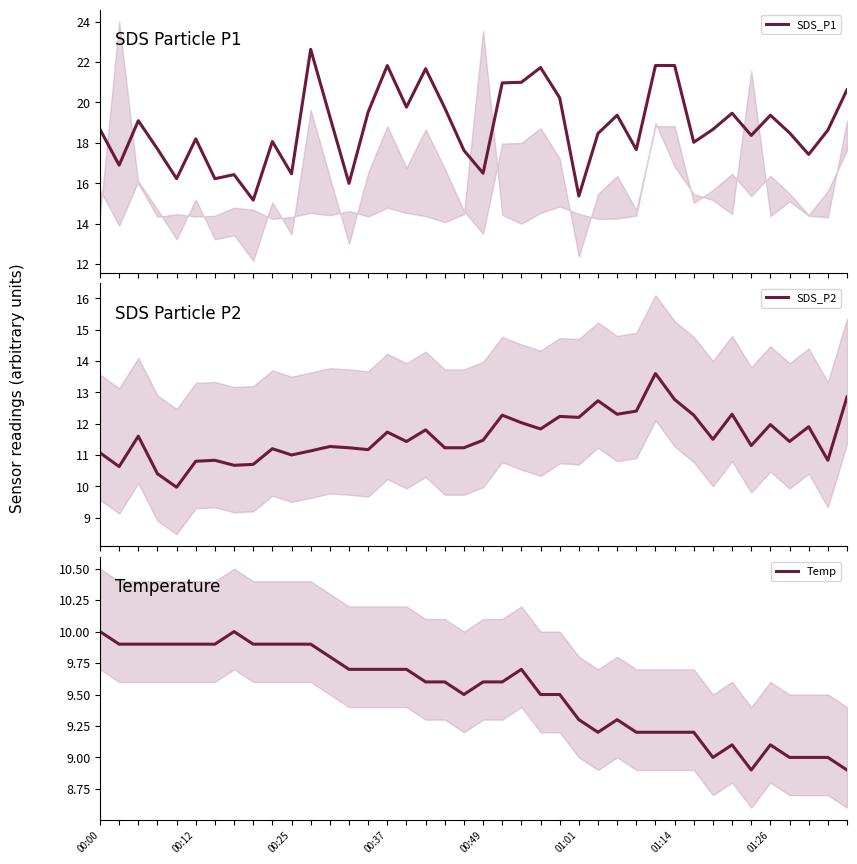

What is the difference between the maximum and minimum values in the SDS_P1 series?

7.5